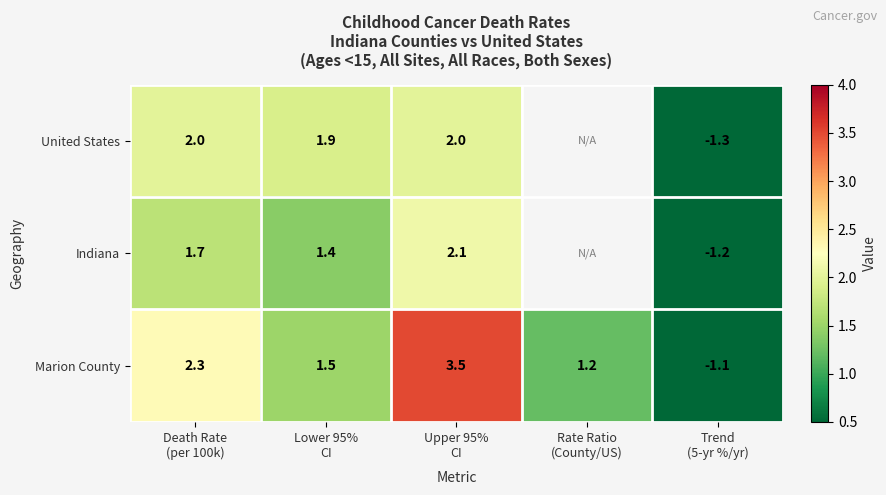

What is the difference between the second highest and second lowest values in the Marion County series?

1.1